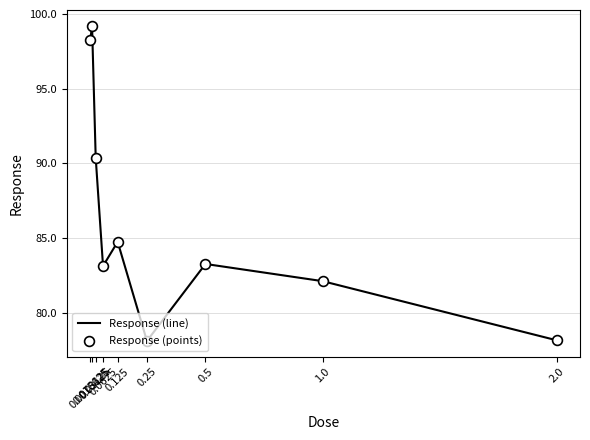

What is the greatest value displayed?

99.2